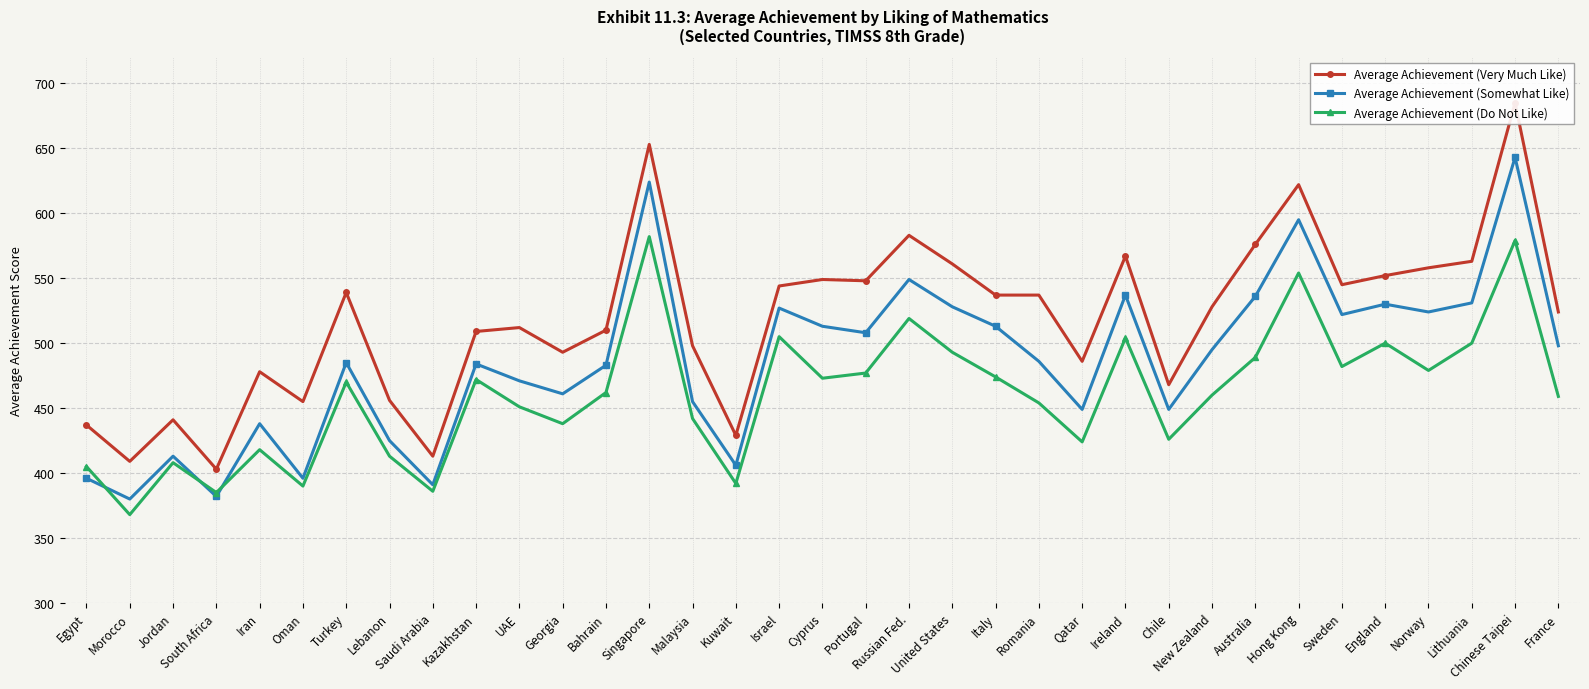

Is it true that Average Achievement (Somewhat Like) equals 643 at Chinese Taipei?

True